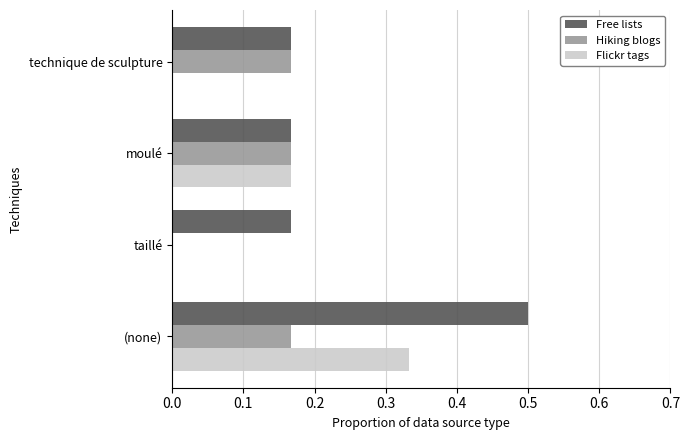

Is it true that Flickr tags equals 0.6 at (none)?

False